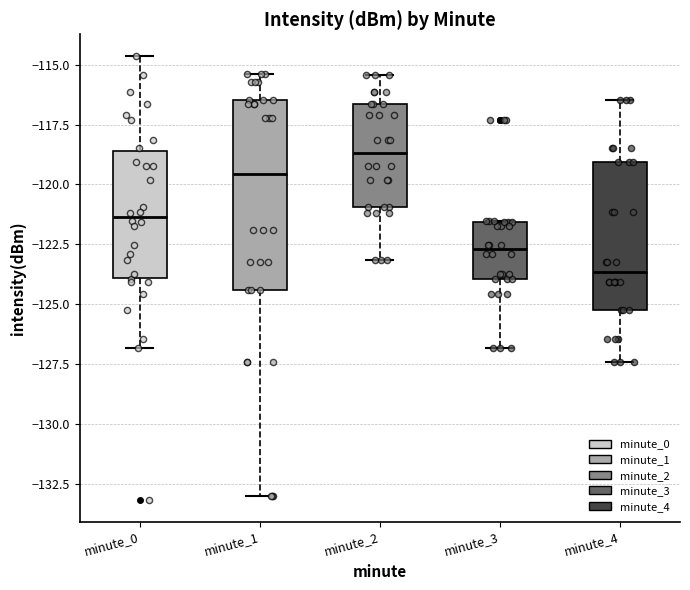

Comparing the boxes themselves (not the whiskers), which one is the tallest?

minute_1